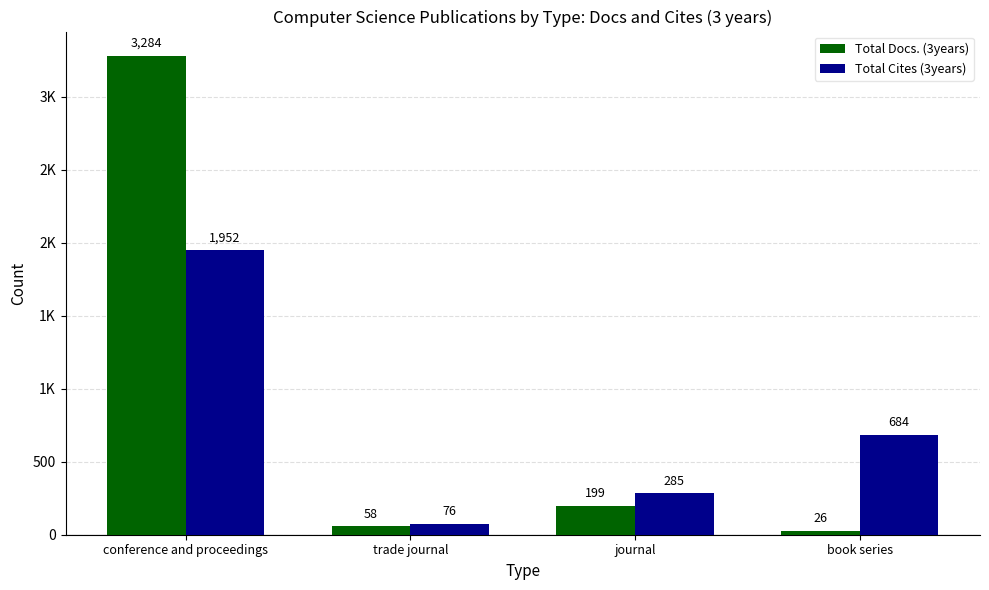

At book series, list the series in order from smallest to largest.

Total Docs. (3years), Total Cites (3years)